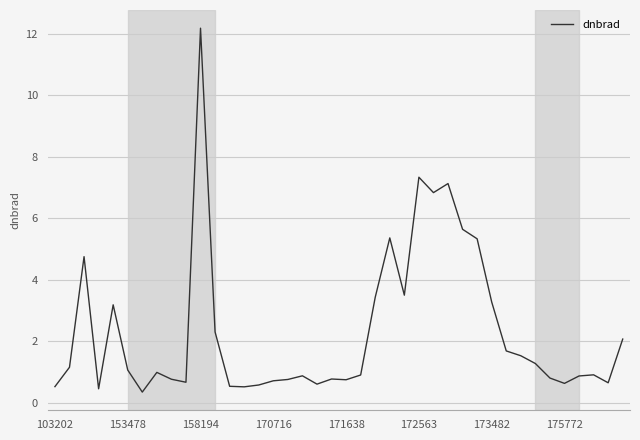

What is the smallest value displayed?

0.3